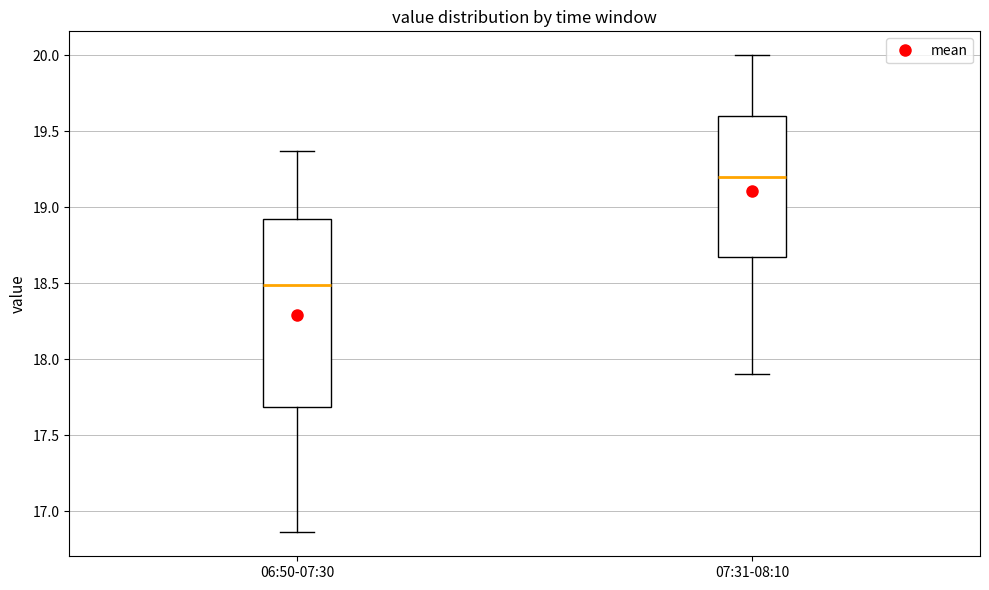

Comparing the boxes themselves (not the whiskers), which one is the tallest?

06:50-07:30